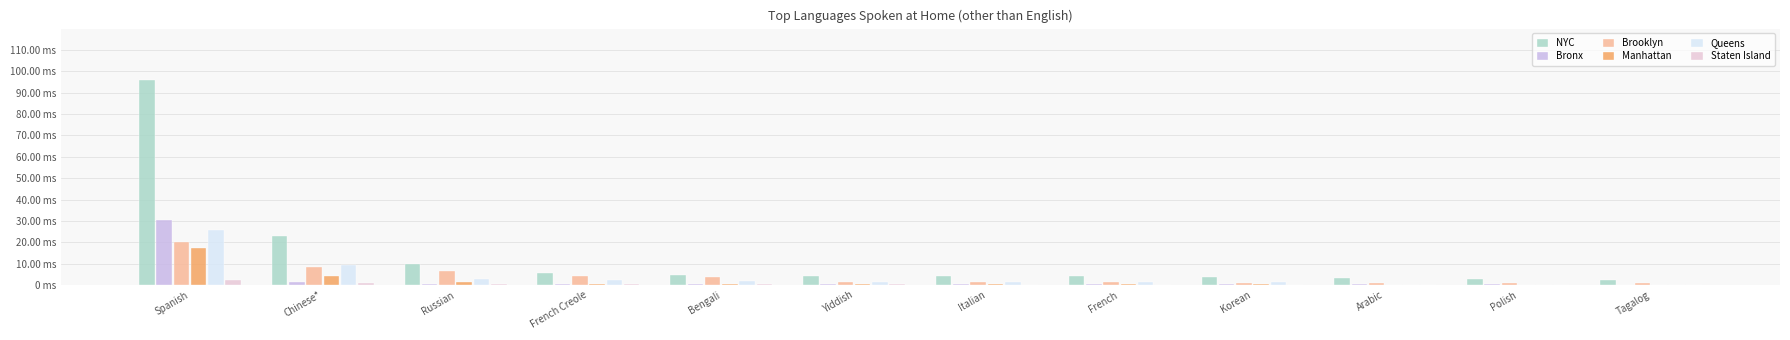

Does the chart contain stacked bars?

No